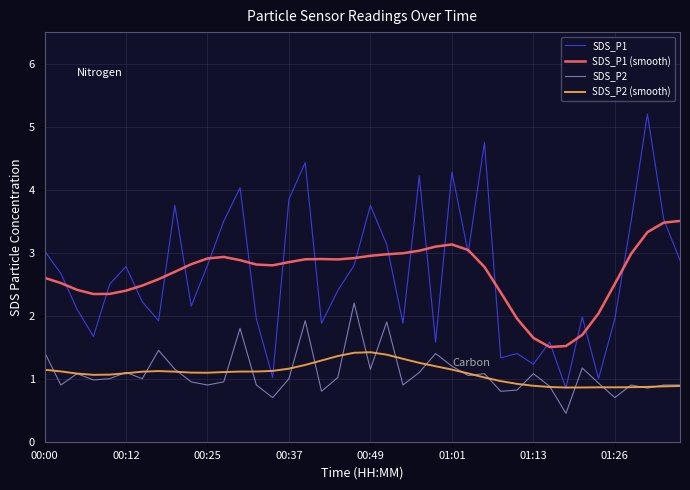

What is the maximum value shown in the chart?

5.2